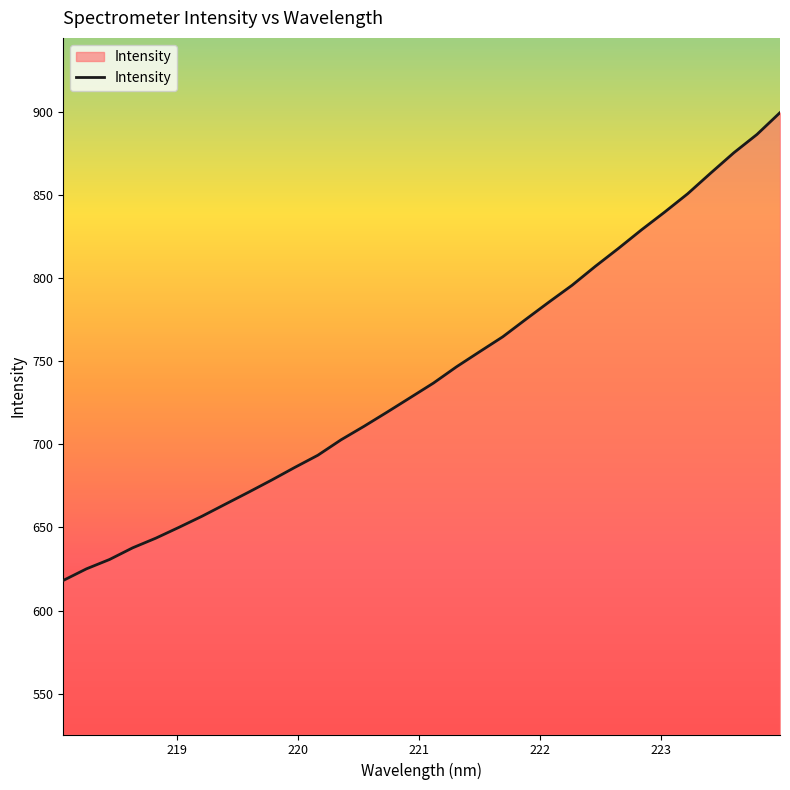

What is the smallest value displayed?

618.1